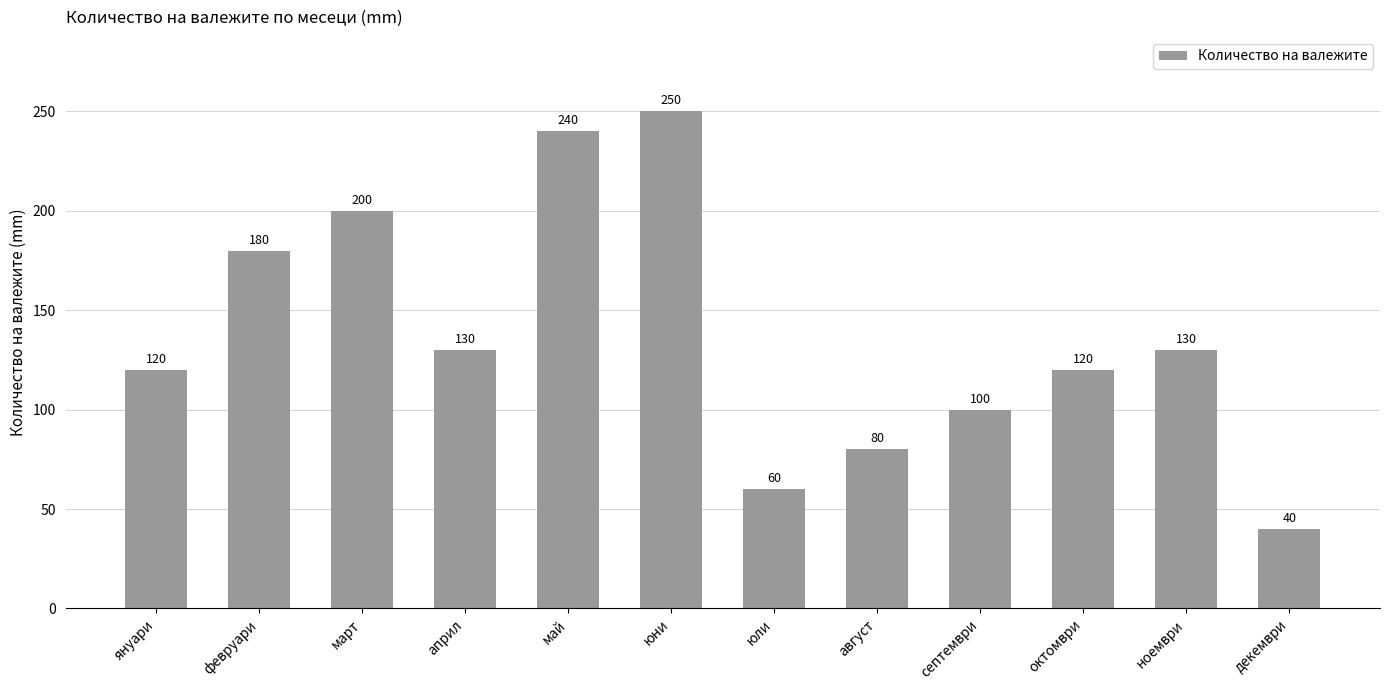

Where does the data first go above 130?

февруари